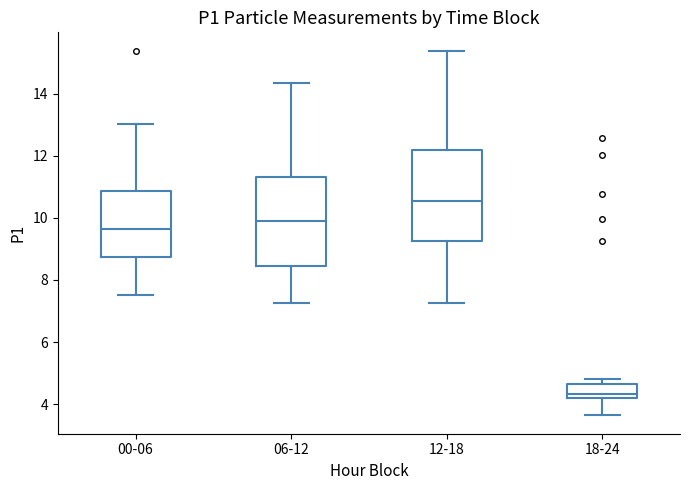

Where is the lower edge of the box for 18-24 on the y-axis? The values are not printed on the chart, so give them approximately, as read against the axis.

4.2